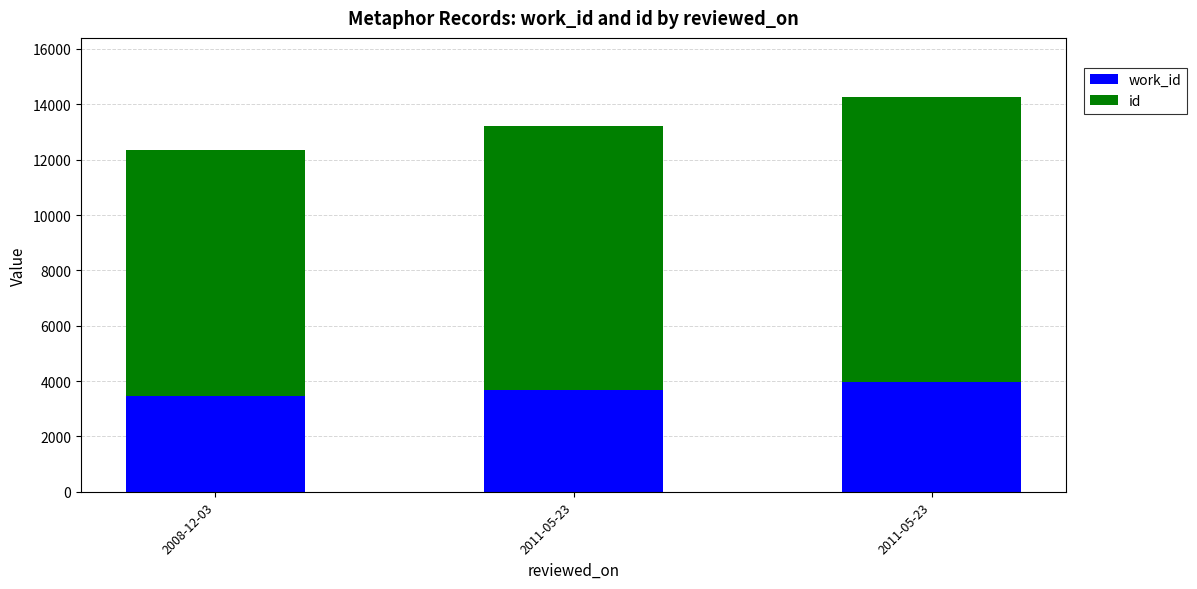

Count the number of categories in the chart.

3